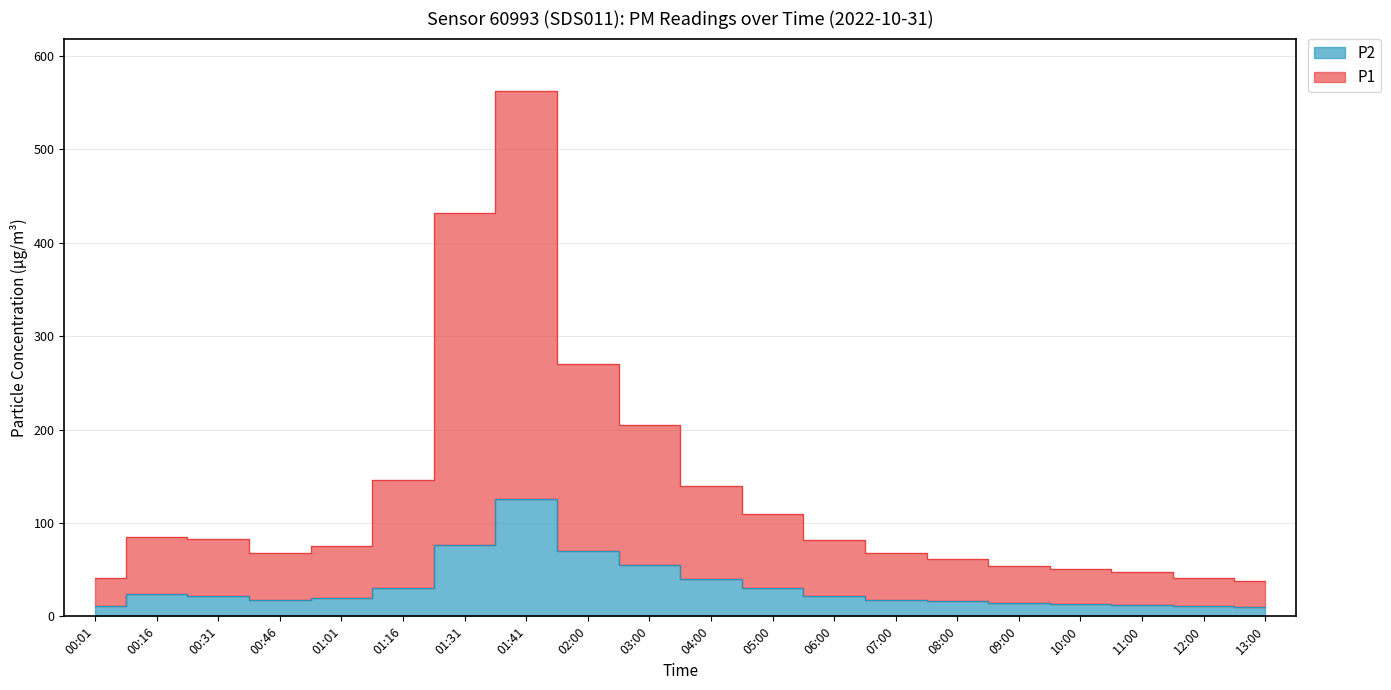

What is the label of the 7th point from the left?

01:31